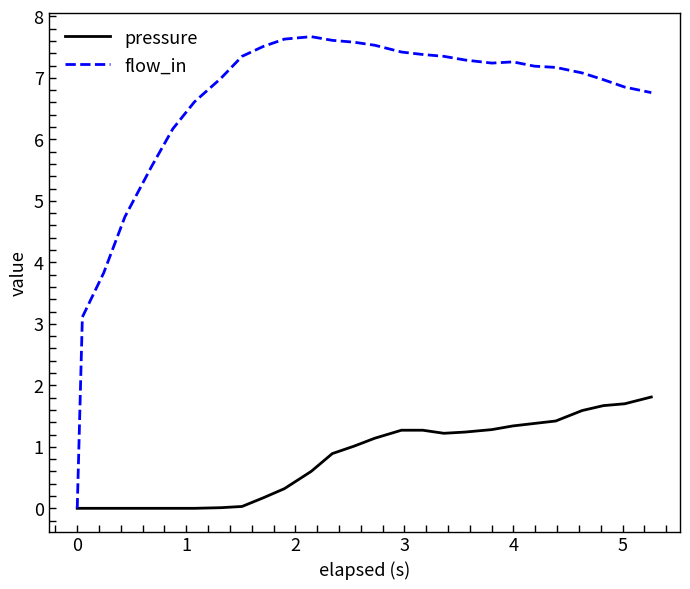

Which series has the largest range (max minus min)?

flow_in